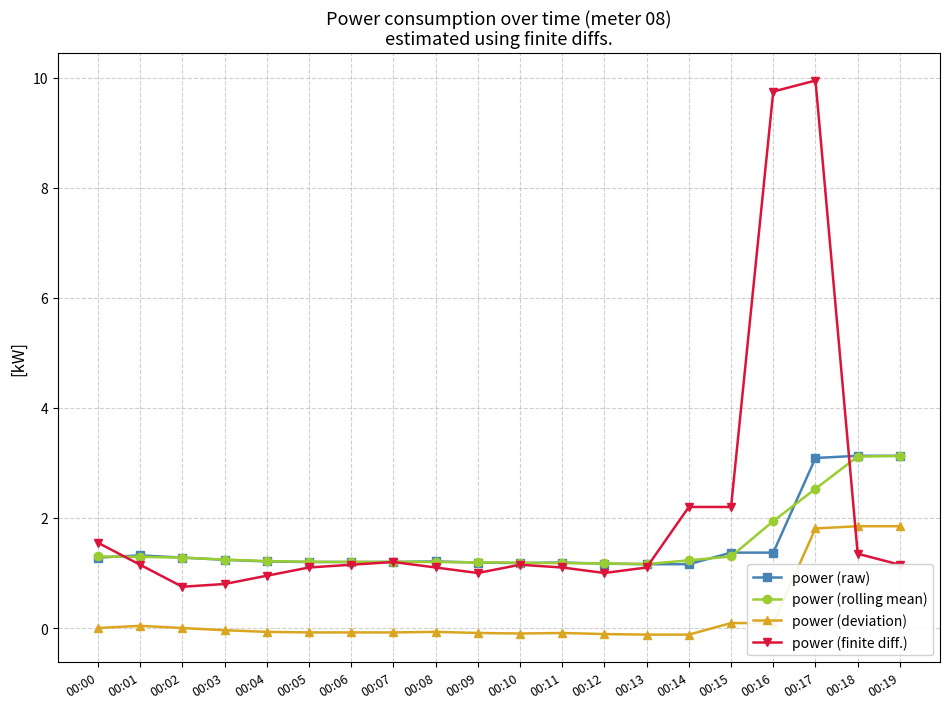

How many series are shown in this chart?

4